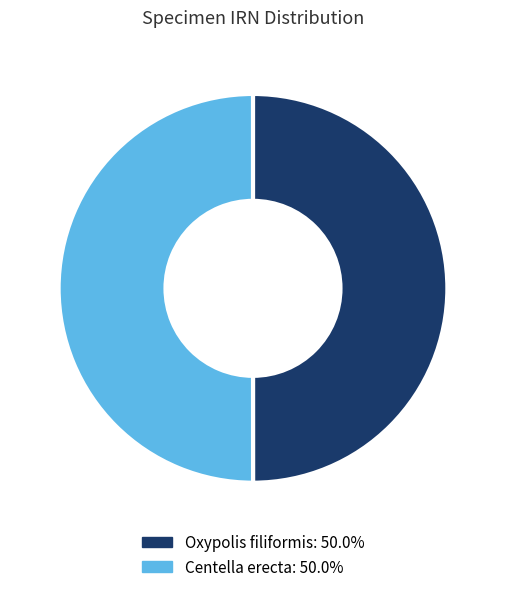

Approximately how many times larger is the value at Centella erecta compared to Oxypolis filiformis?

1.0